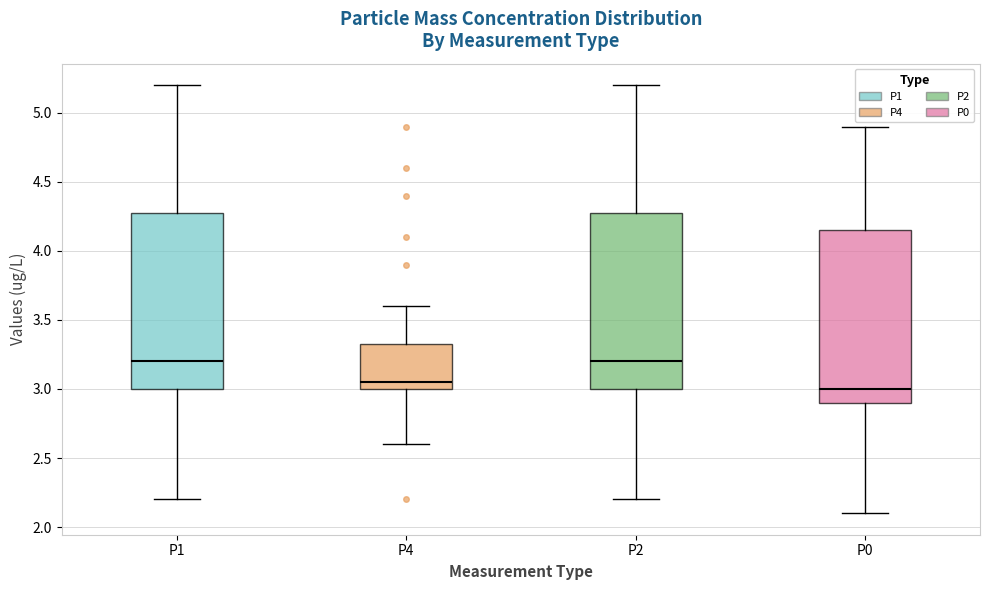

Where does the median line of the box for P2 sit on the y-axis? The values are not printed on the chart, so give them approximately, as read against the axis.

3.20